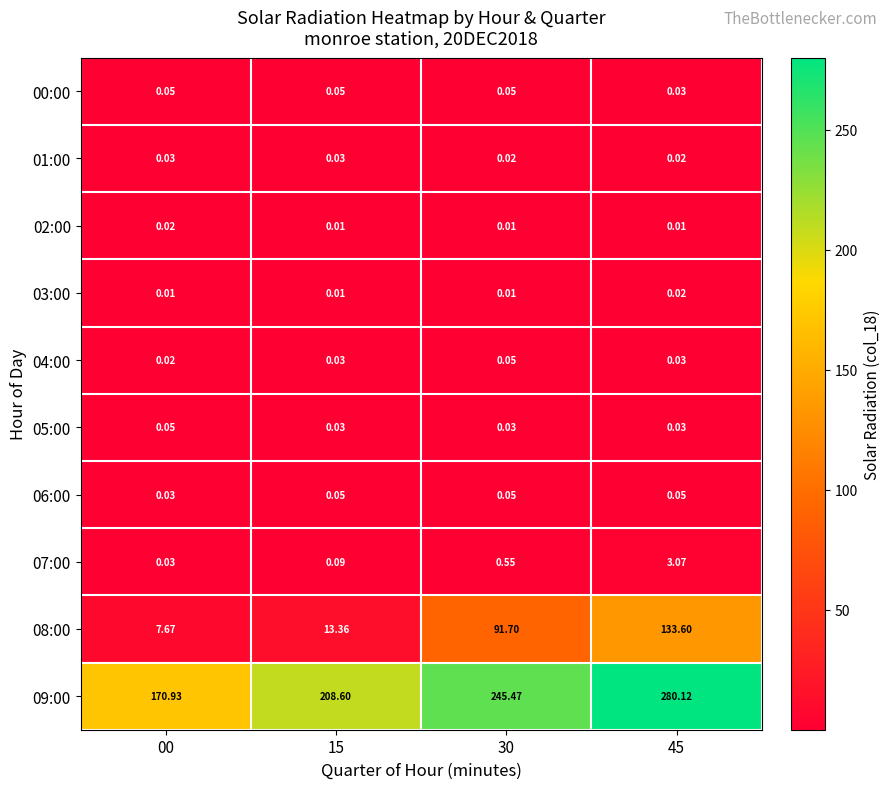

Is the value of 03:00 at 45 greater than the value of 06:00 at 30?

No